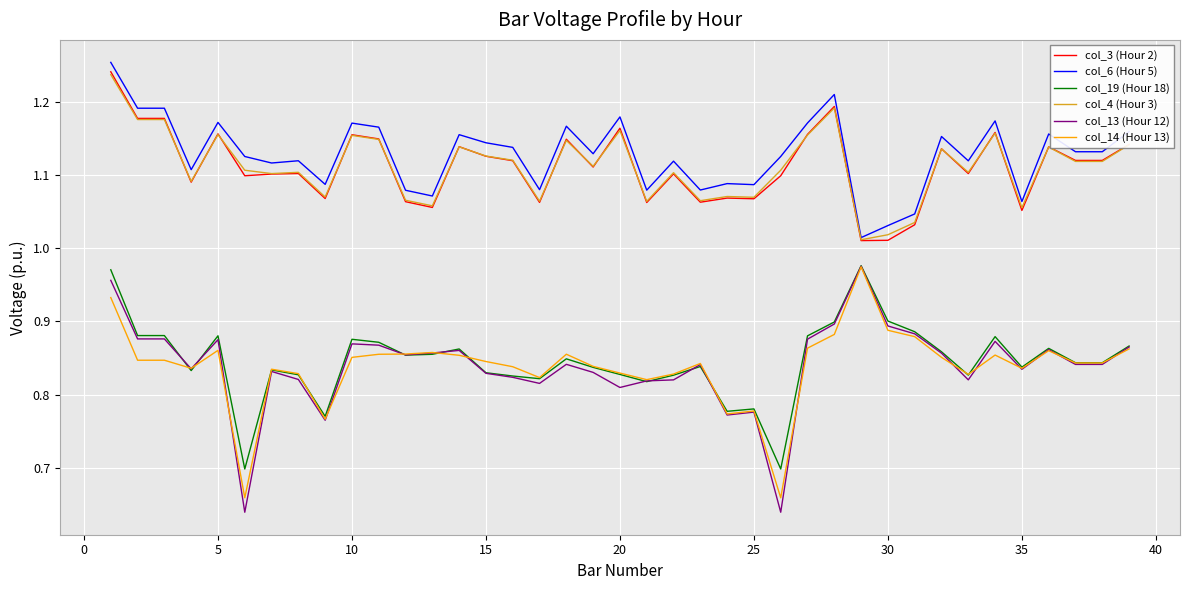

True or false: col_19 (Hour 18) and col_6 (Hour 5) intersect in this chart.

False